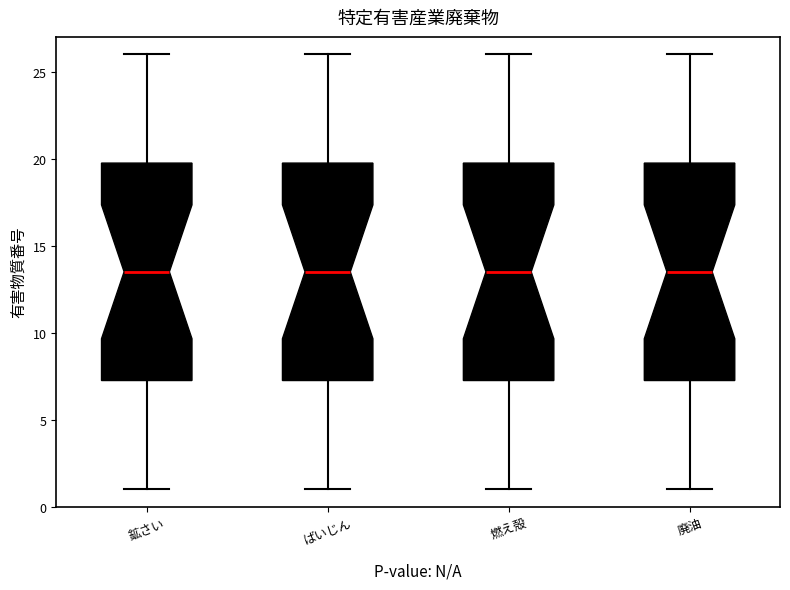

Where is the upper edge of the box for 廃油 on the y-axis? The values are not printed on the chart, so give them approximately, as read against the axis.

20.0